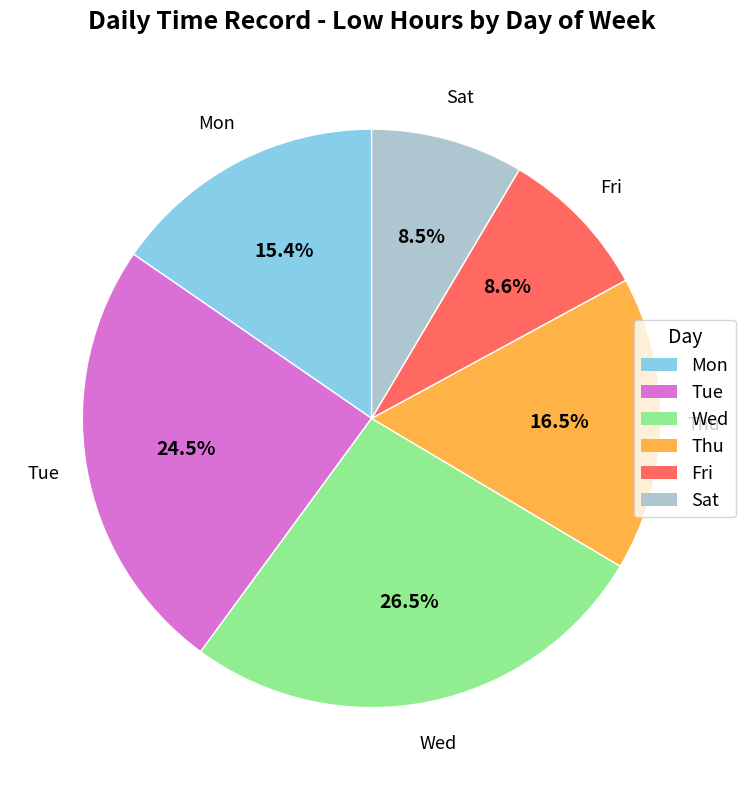

Does any single category account for the majority?

No